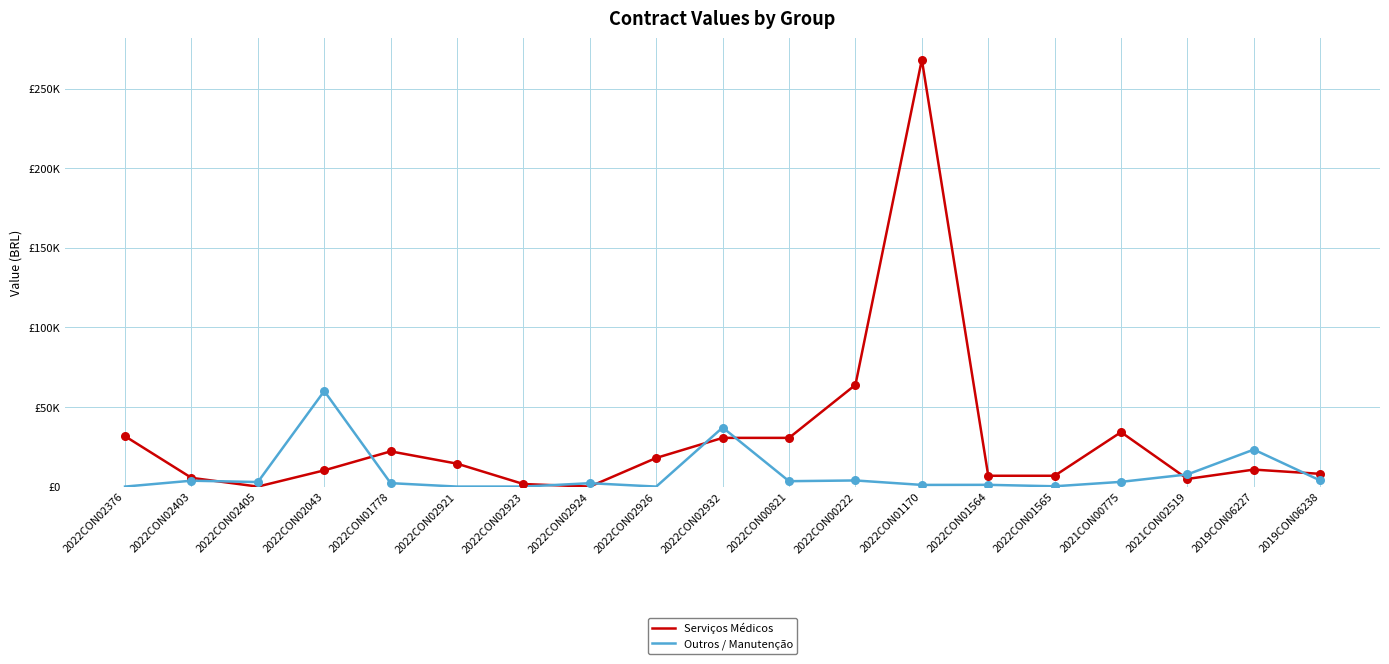

Is this an area chart (filled region under the line)?

No